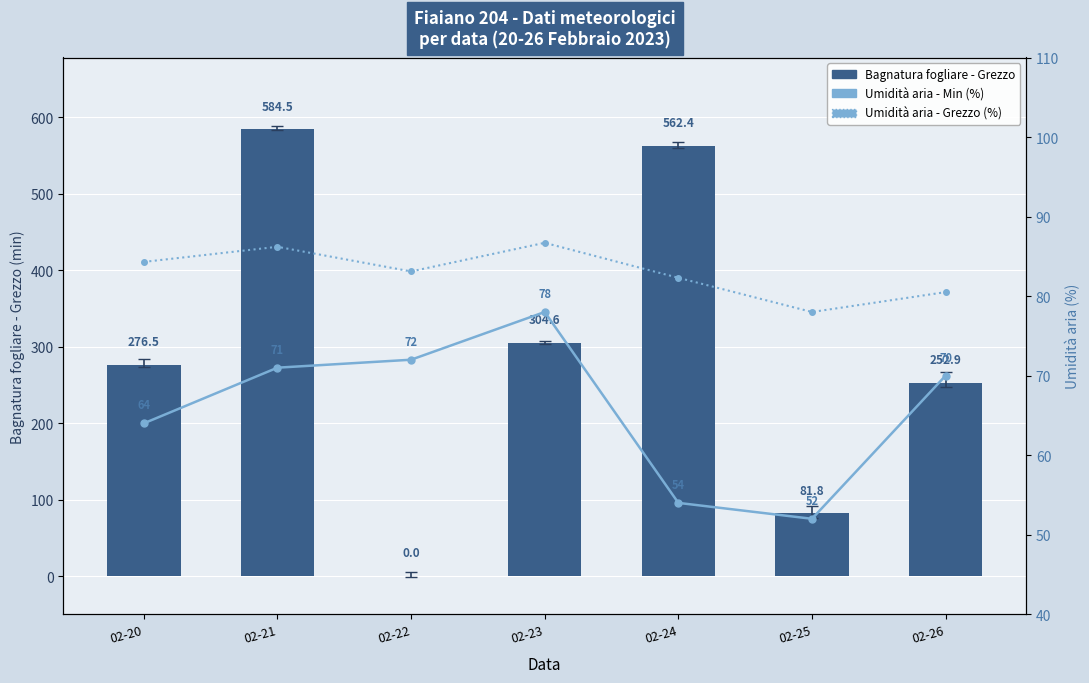

Which category has the lowest value in the Bagnatura fogliare - Grezzo series?

02-22